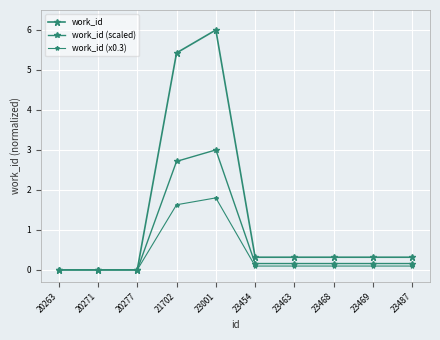

Is this an area chart (filled region under the line)?

No